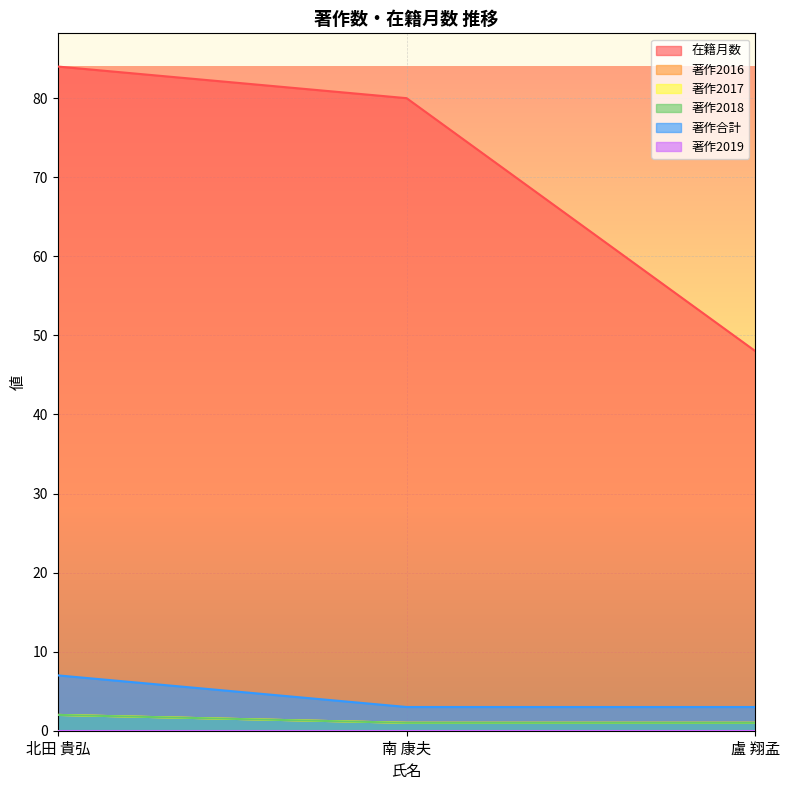

Between 北田 貴弘 and 盧 翔孟, which series saw the biggest shift?

在籍月数